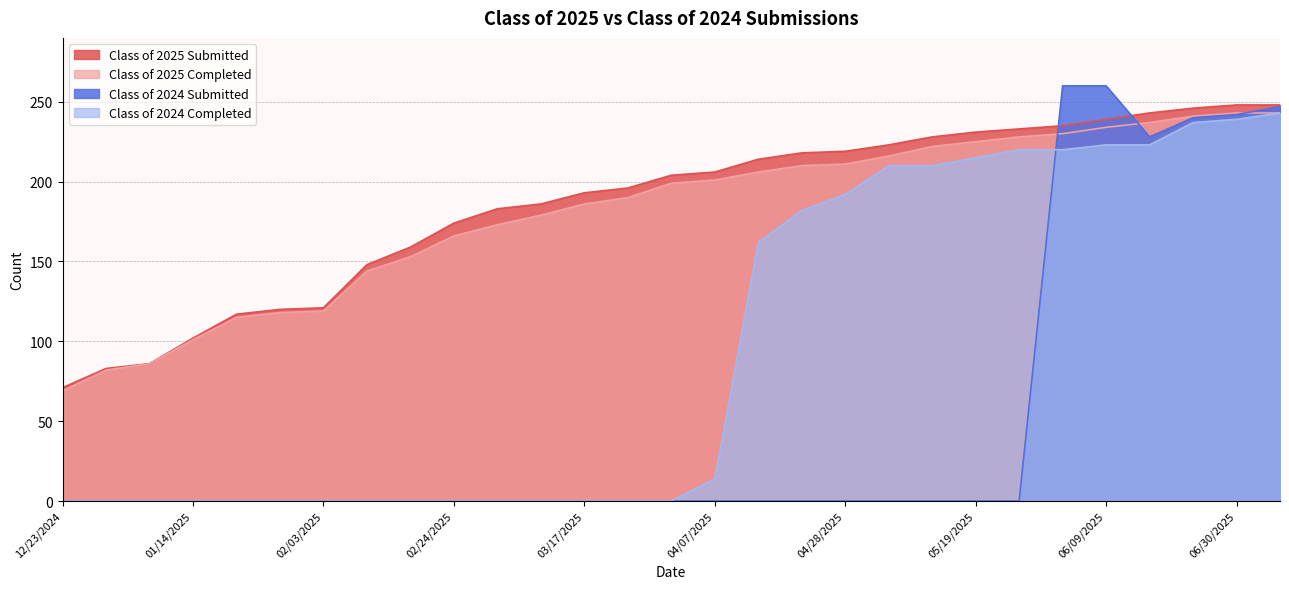

What is the maximum value for Class of 2025 Completed?

243